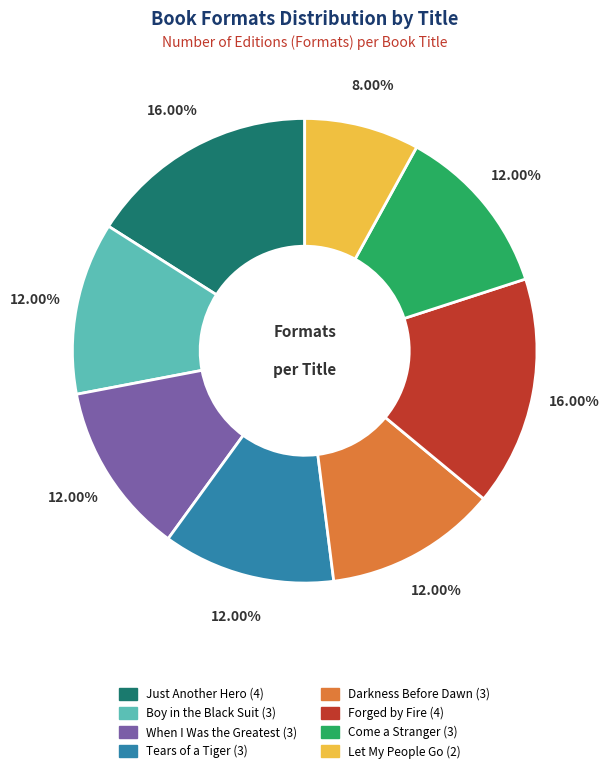

How many slices are in this pie chart?

8